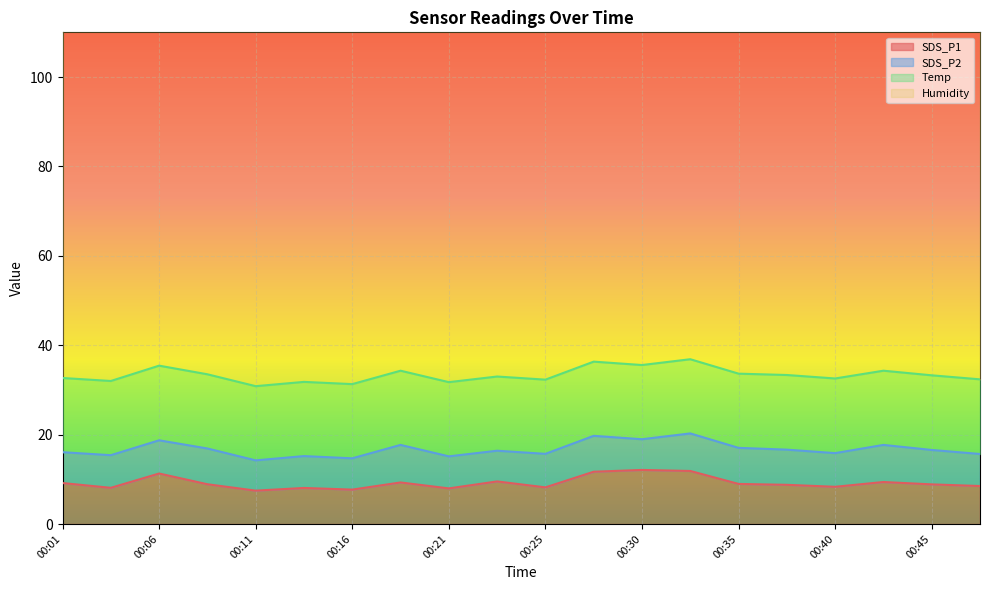

True or false: Temp has more than 0 points higher than both neighbors.

True